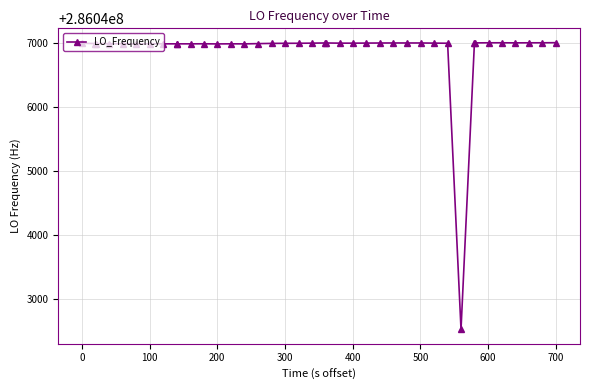

What is the value of the 6th point from the left?

286046988.6